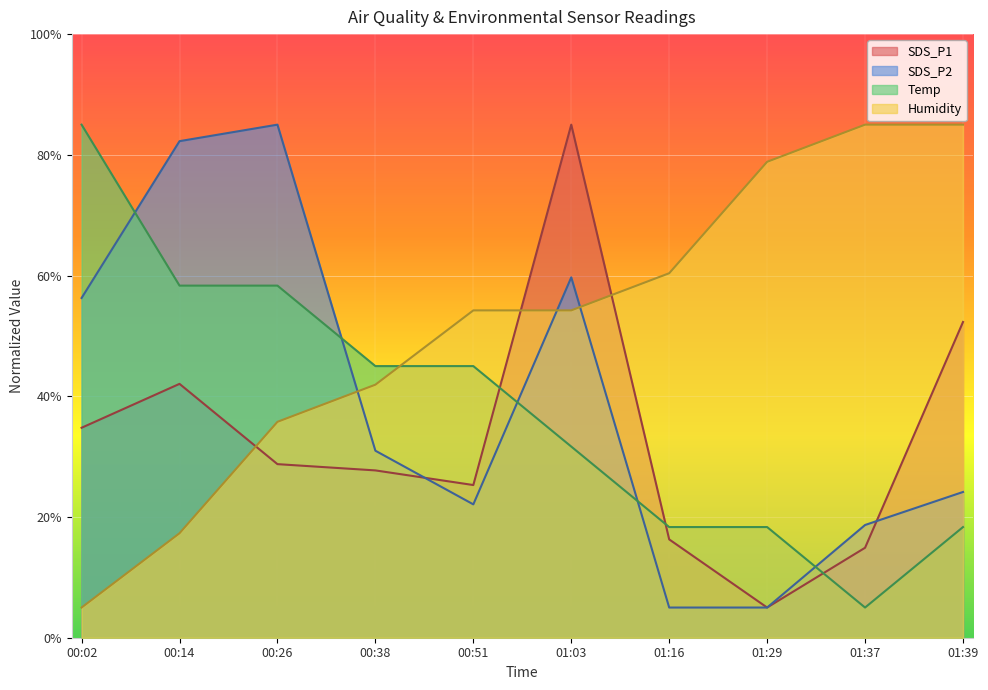

How many series are shown in this chart?

4